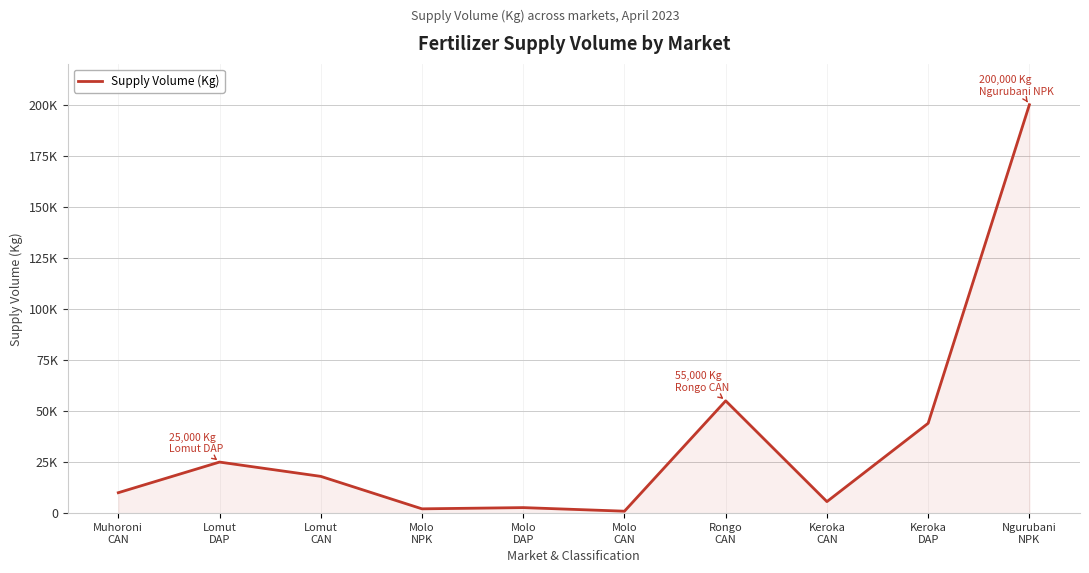

What is the value of the 6th point from the left?

950